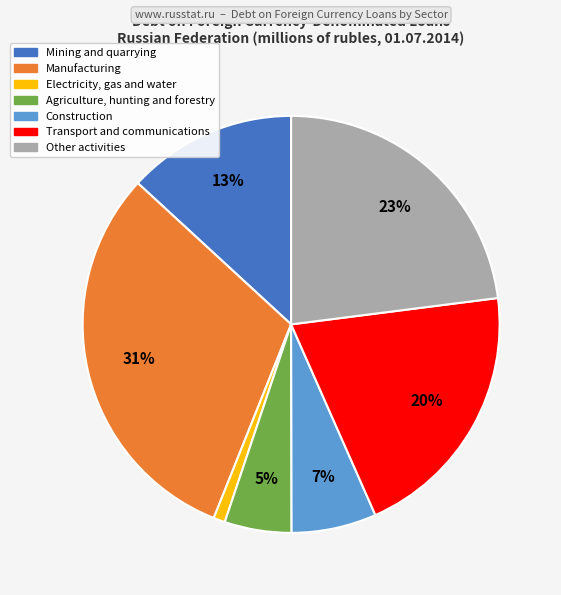

Does Construction represent more than half of the total?

No